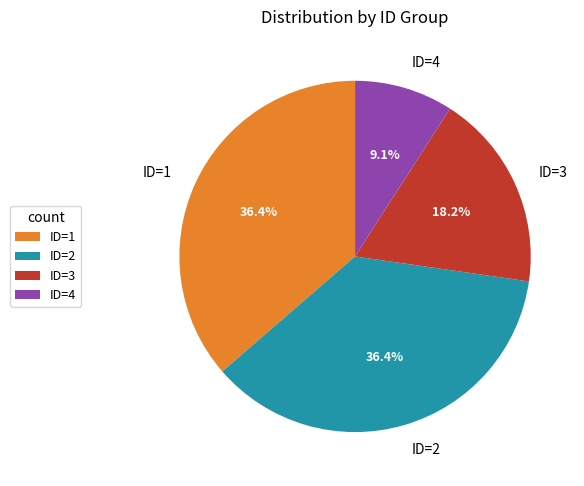

How many segments does this pie chart have?

4